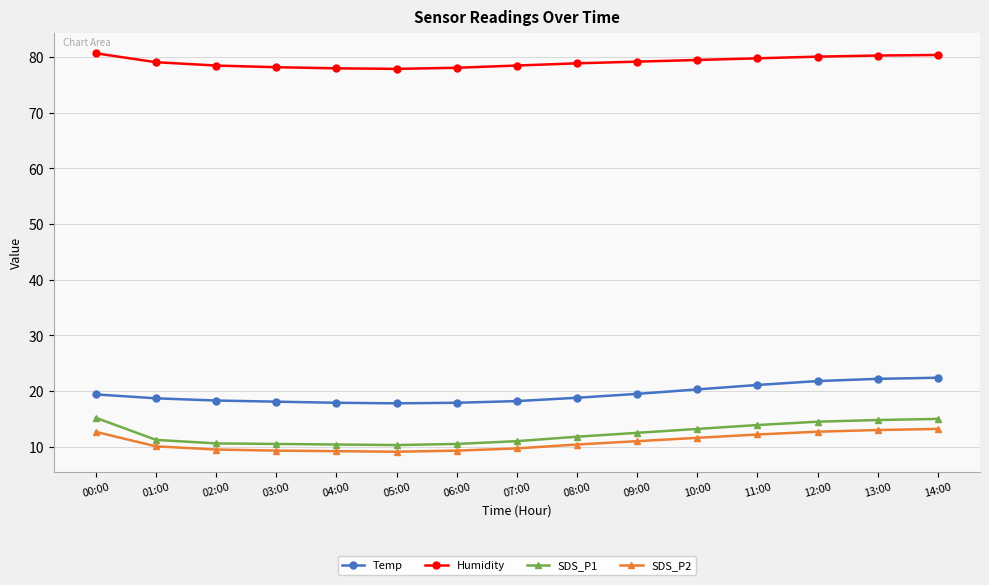

What is the maximum value shown in the chart?

80.7